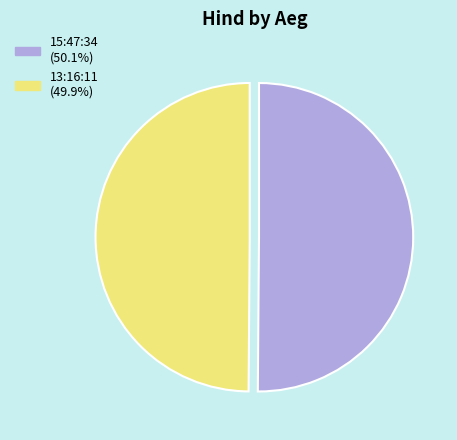

What is the ratio of the value at 13:16:11 (49.9%) to the value at 15:47:34 (50.1%)?

1.0